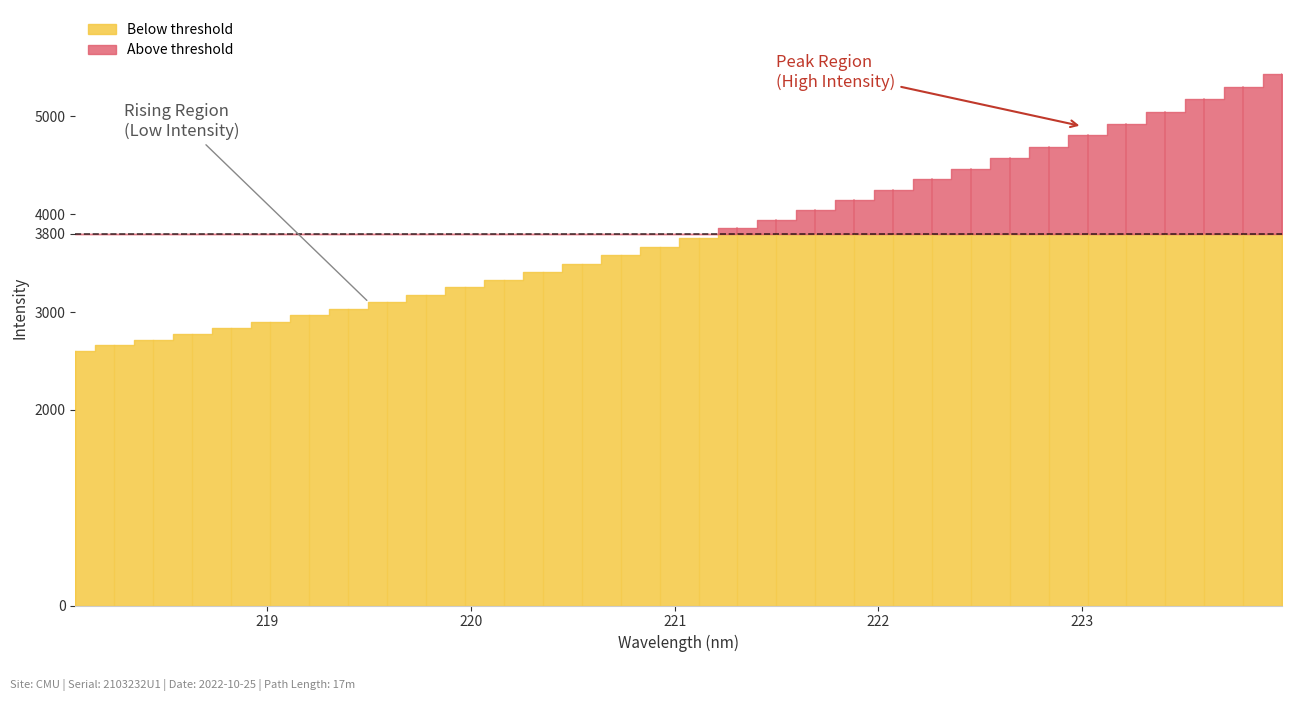

What position from the left is 220.9264?

16